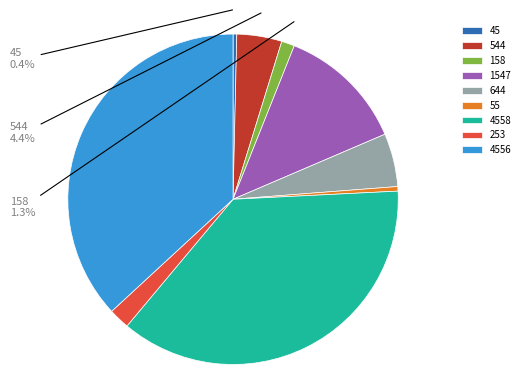

To the nearest percent, what percentage of the pie is 544?

4%